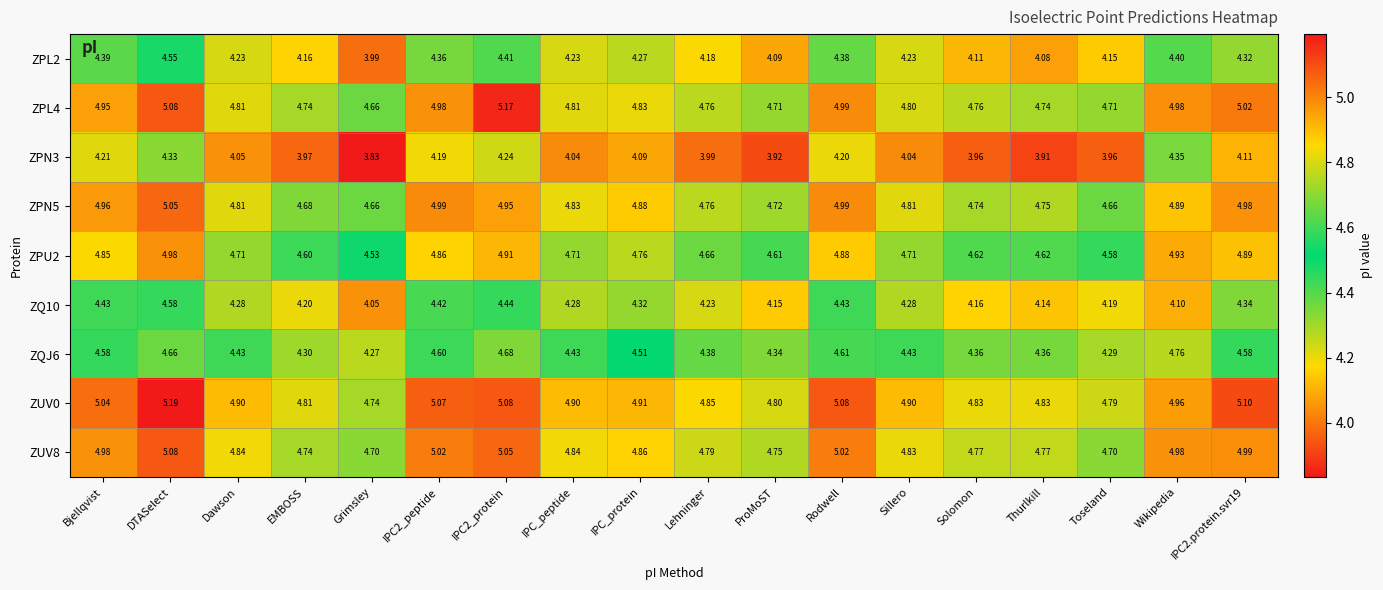

At which category is the sum across all series the highest?

DTASelect